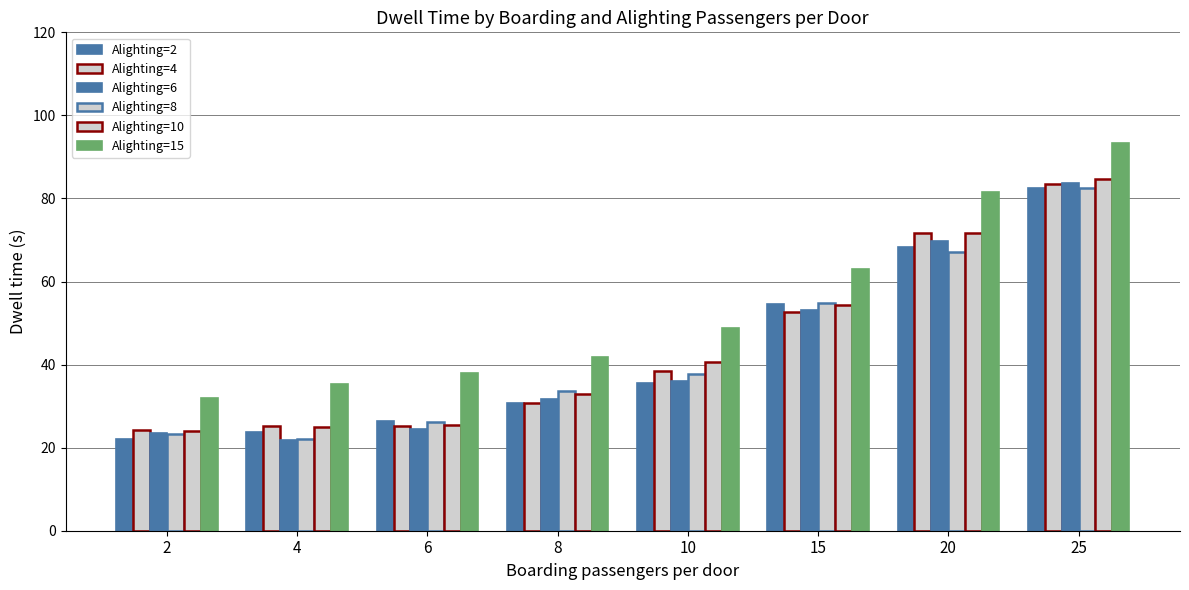

How many bars are there in each group?

6